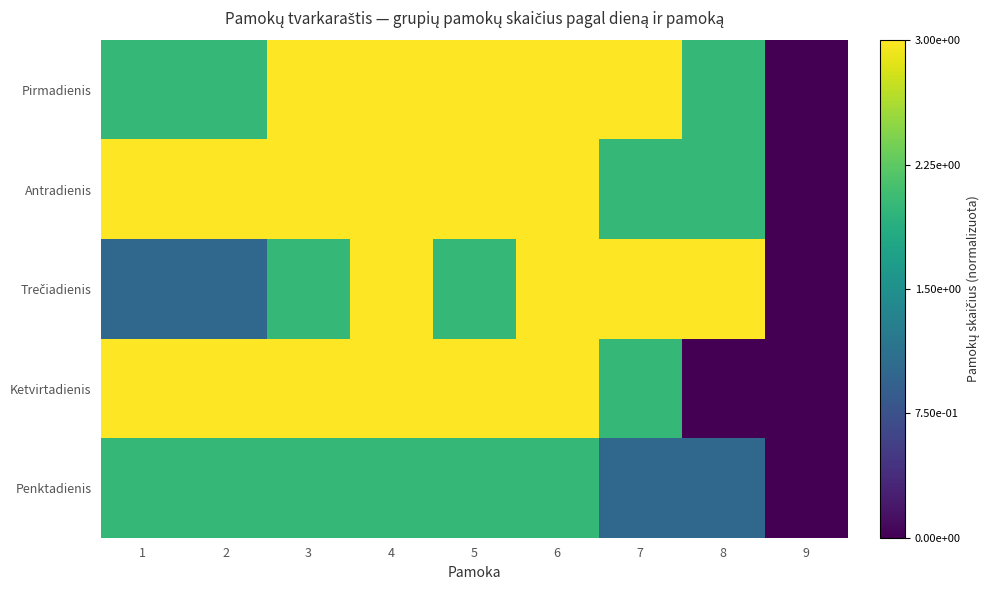

Which series has the largest total across all categories?

Antradienis